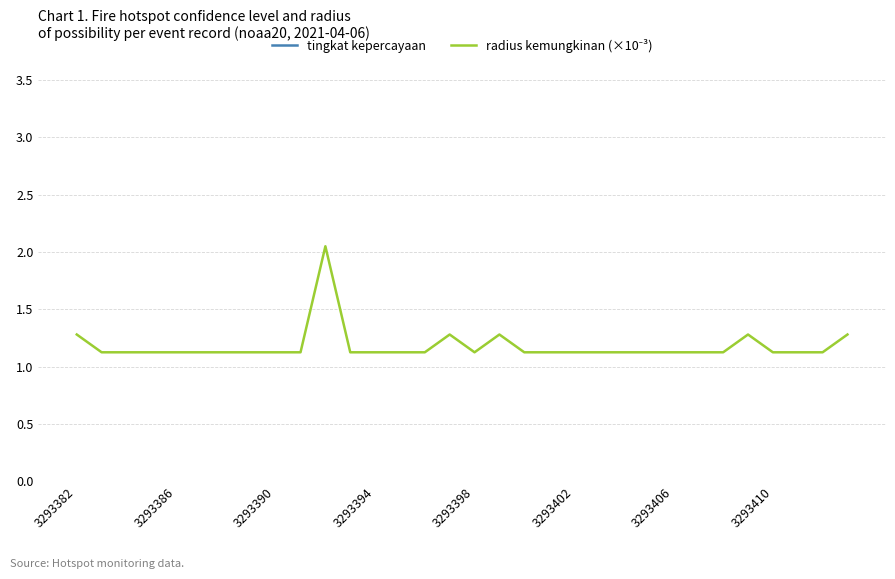

What are all the series names shown in the legend?

tingkat kepercayaan, radius kemungkinan (×10⁻³)